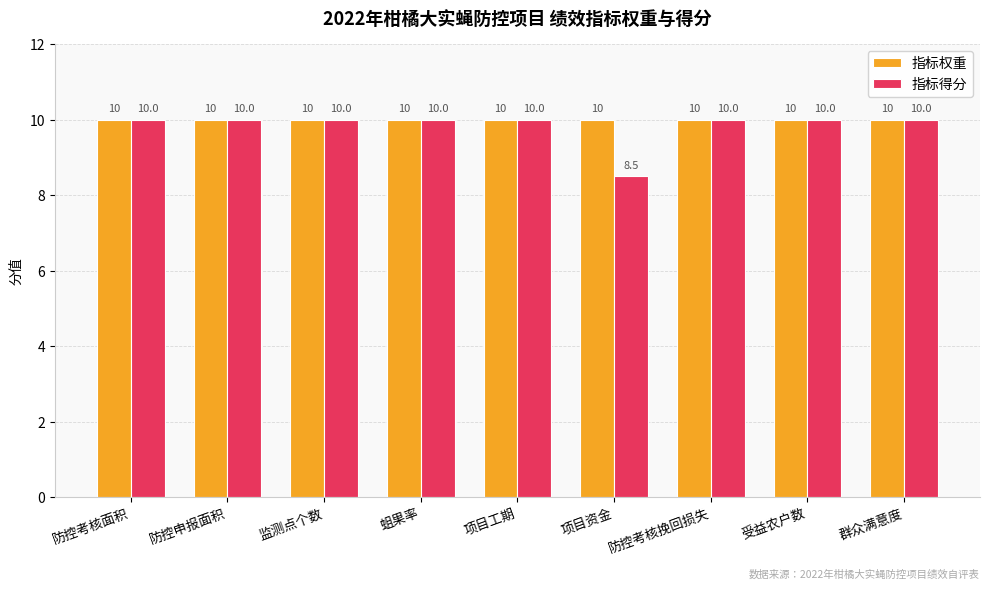

Rank the series by their average value, from lowest to highest.

指标得分, 指标权重